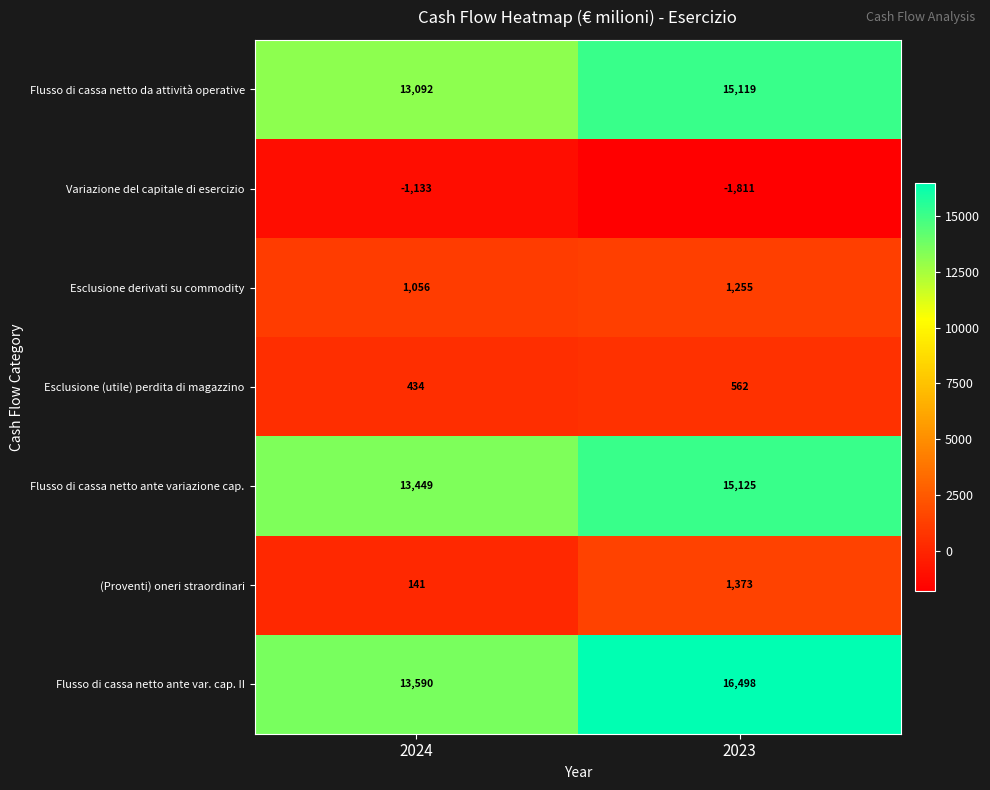

What is the maximum value for (Proventi) oneri straordinari?

1373